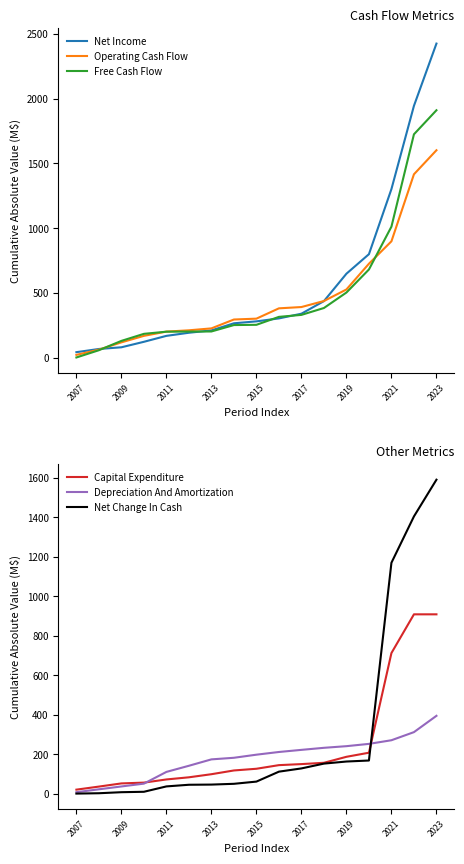

Where is Net Change In Cash nearest to the value 795?

2021